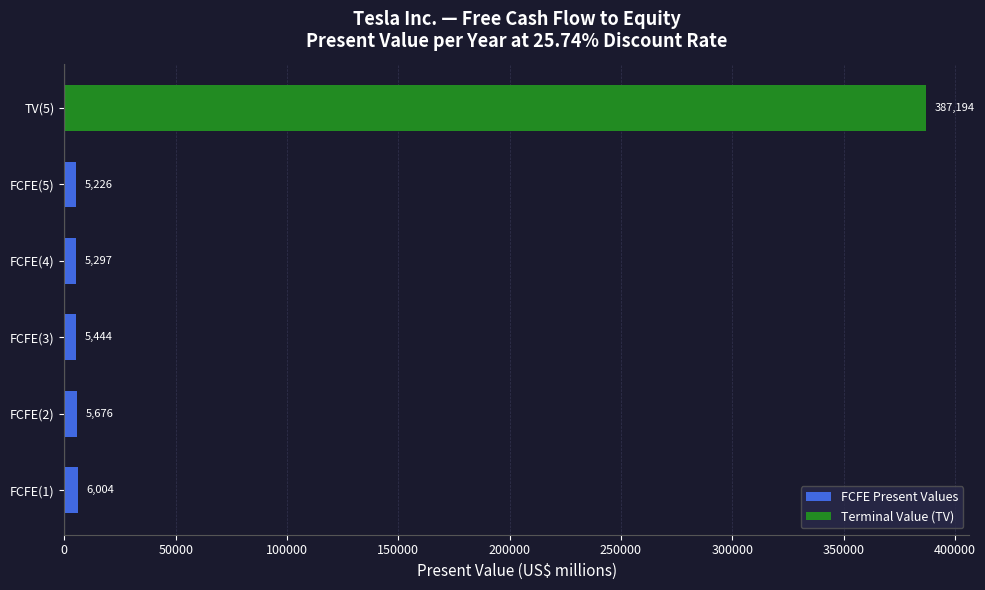

Rank the categories by value from lowest to highest.

FCFE(5), FCFE(4), FCFE(3), FCFE(2), FCFE(1), TV(5)